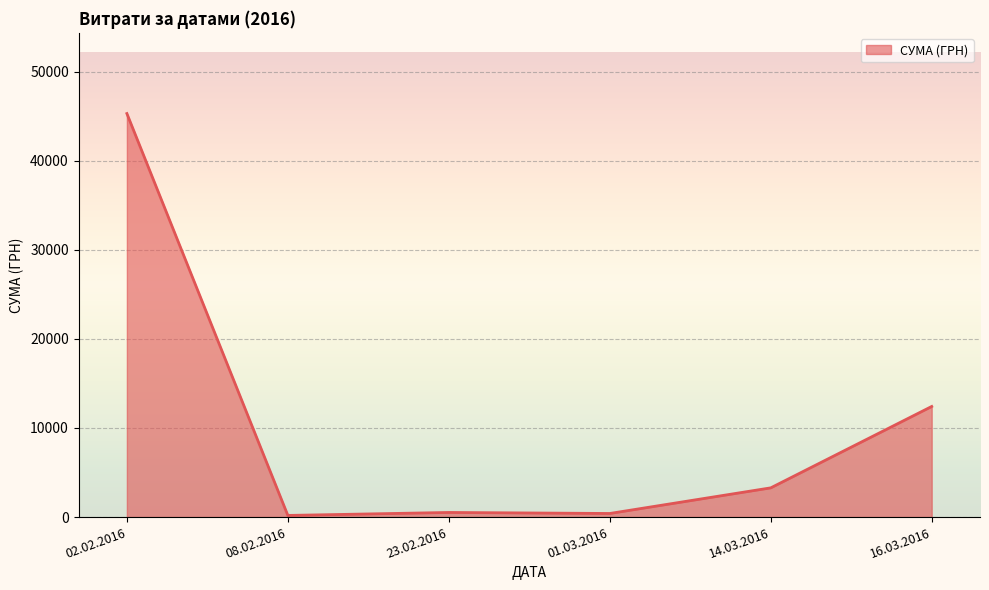

Count the number of data series in this chart.

1